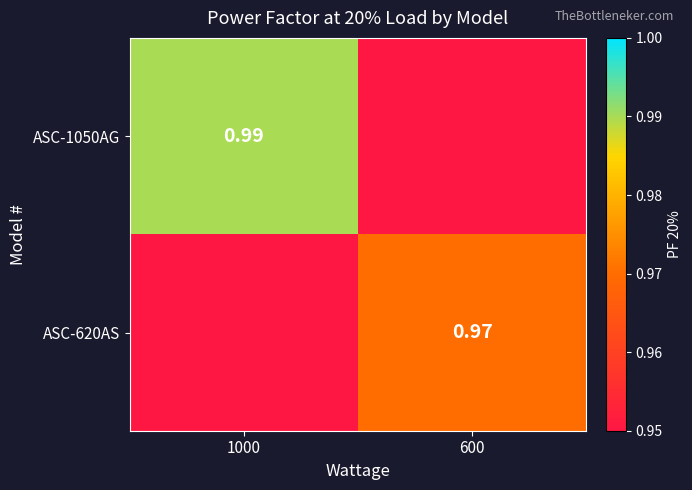

Which series has the largest range (max minus min)?

ASC-1050AG